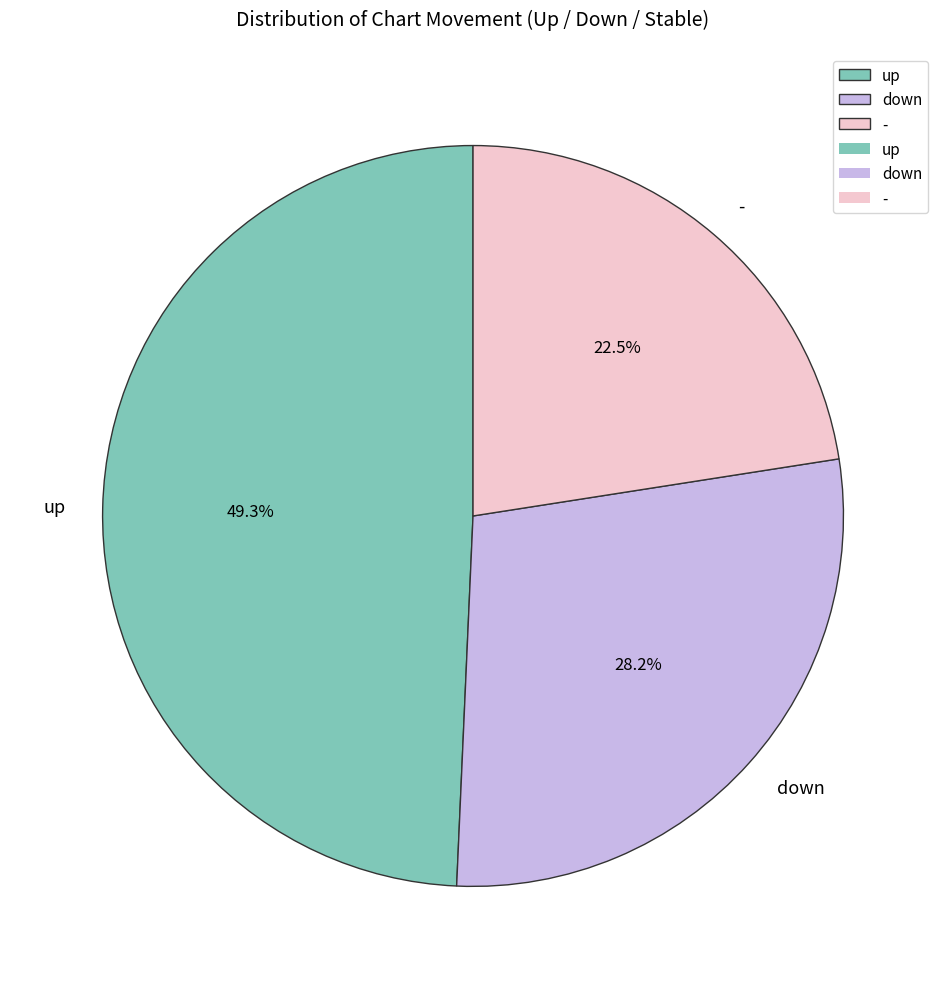

Is it true that down is 20% of the pie?

False